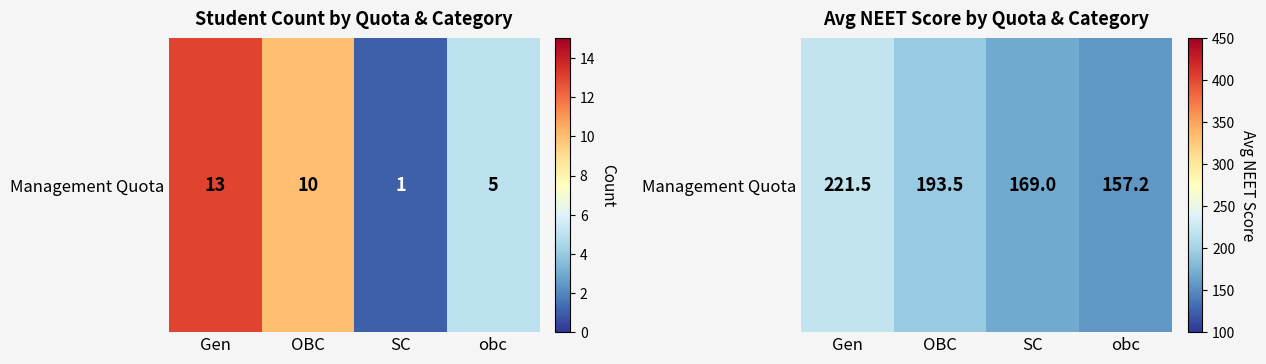

Reading left to right, extract all data points from this chart.

Gen=221.5	OBC=193.5	SC=169.0	obc=157.2